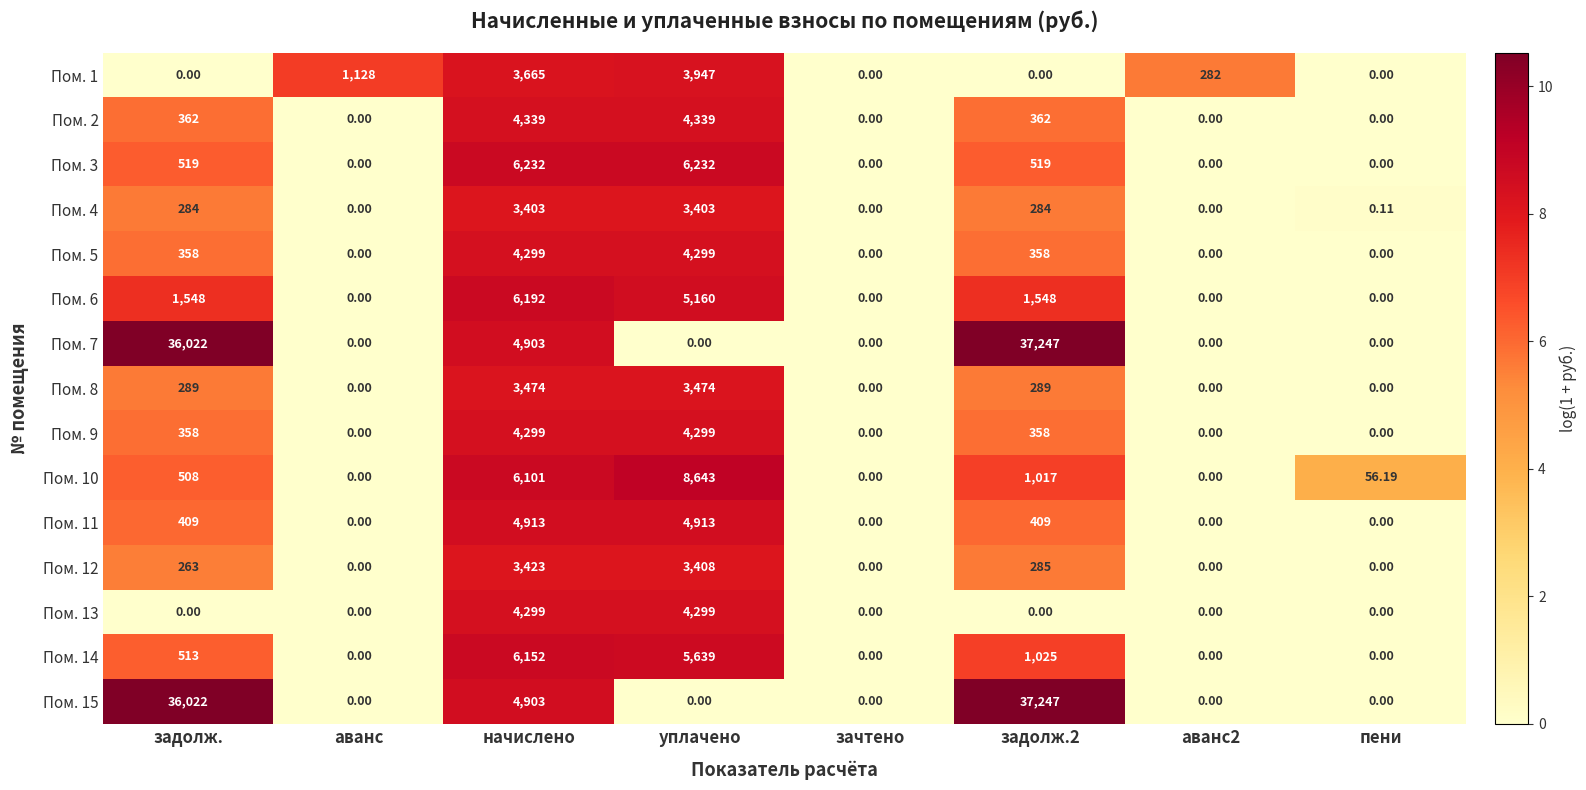

Count the number of categories in the chart.

8